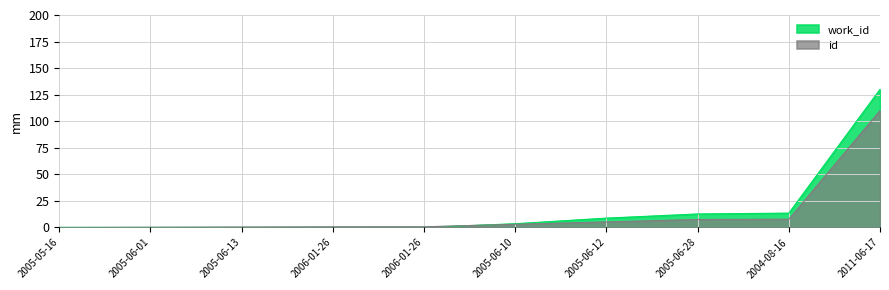

Does the chart have visible grid lines?

Yes